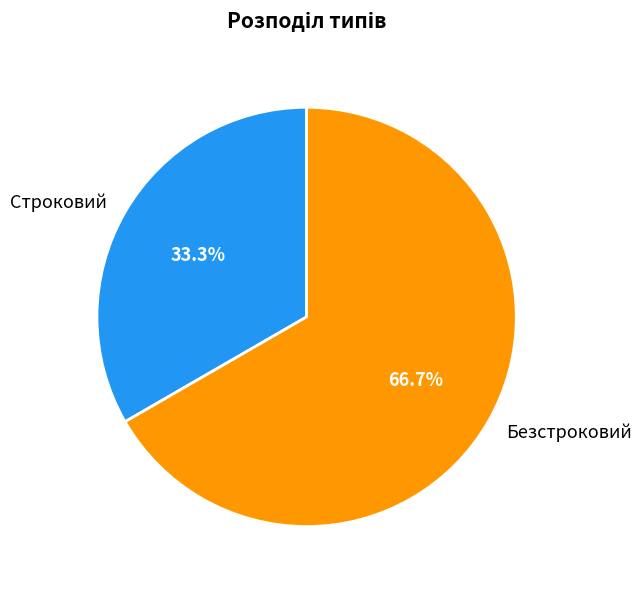

The Безстроковий slice represents 59% of the pie. True or false?

False